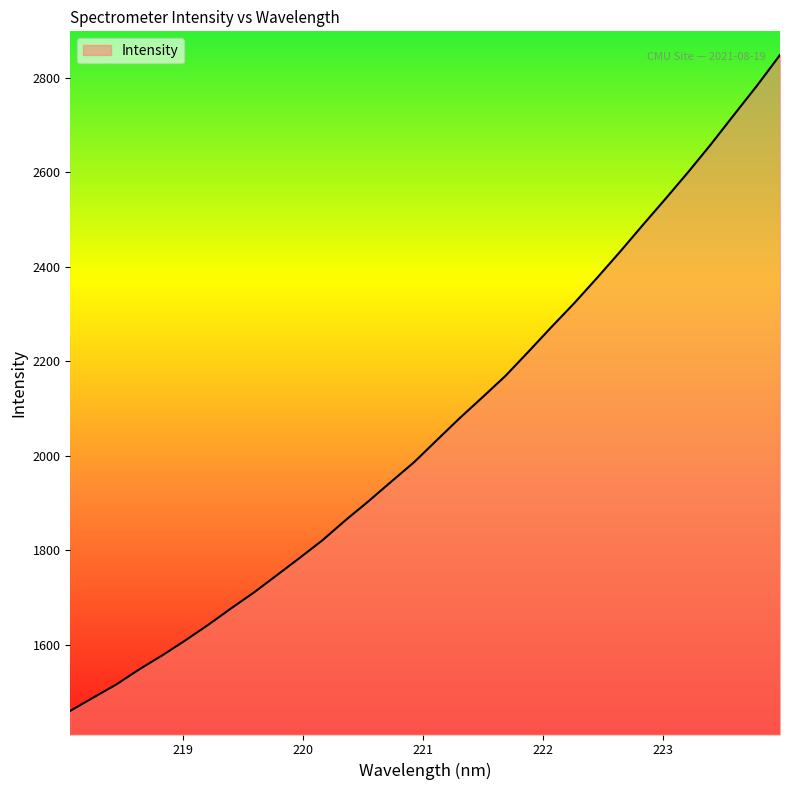

What is the difference between the maximum and minimum values?

1387.7